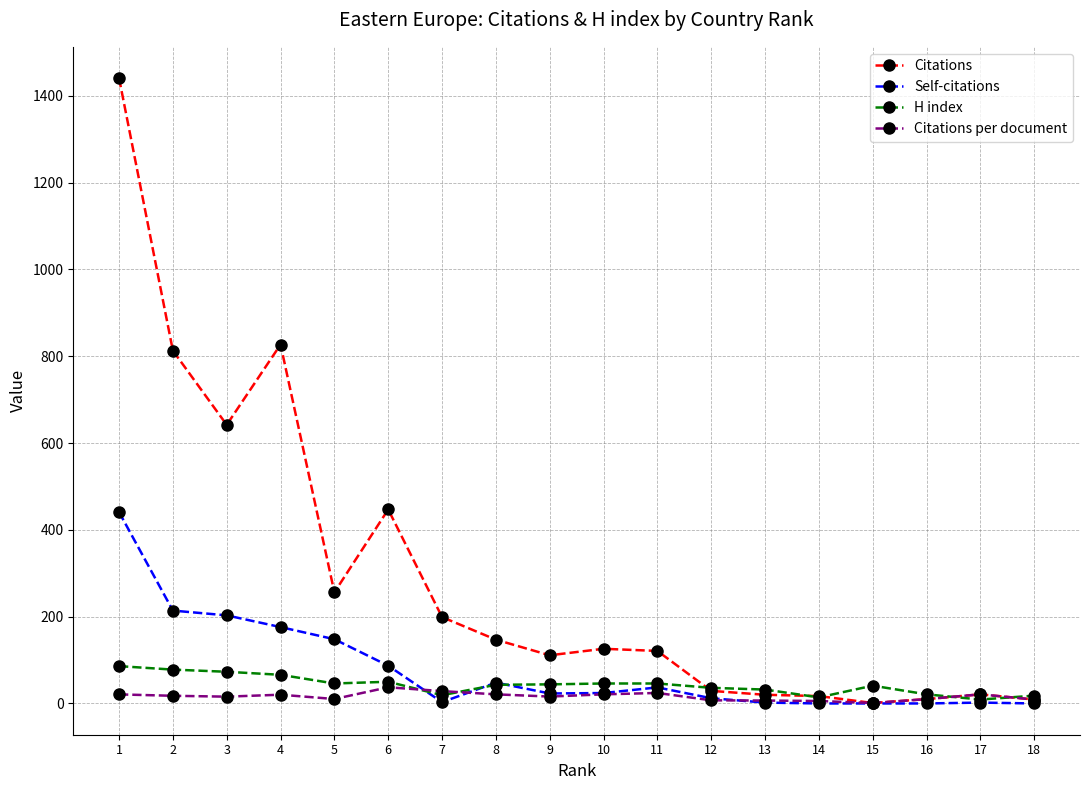

How many values in the Citations per document series exceed 17?

9